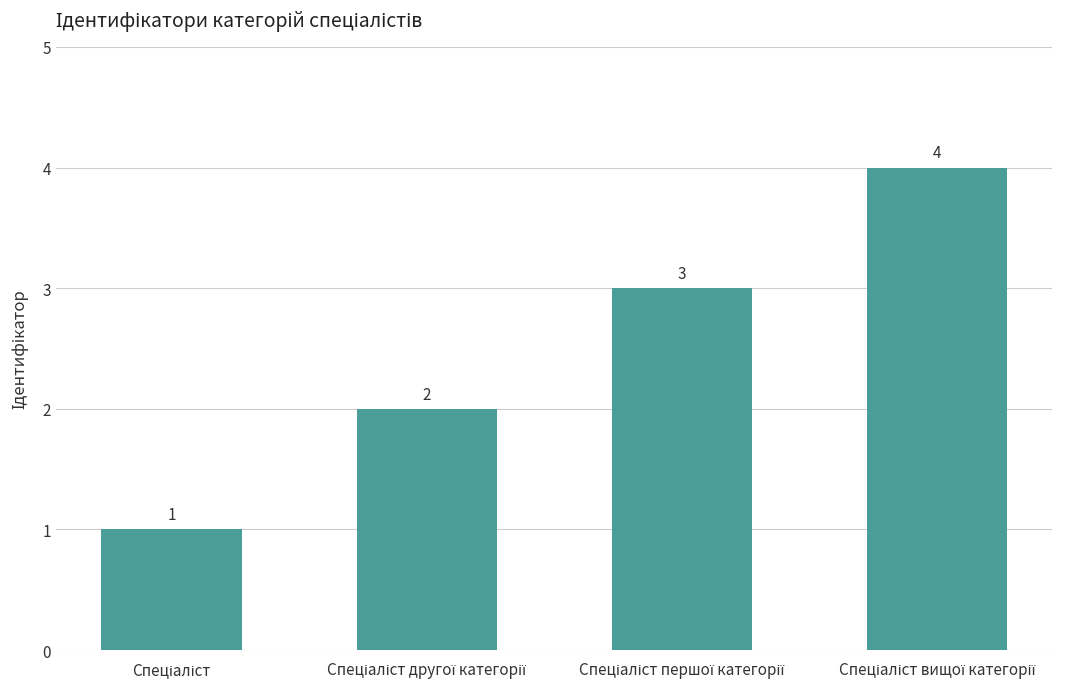

What is the value of the 4th bar from the left?

4